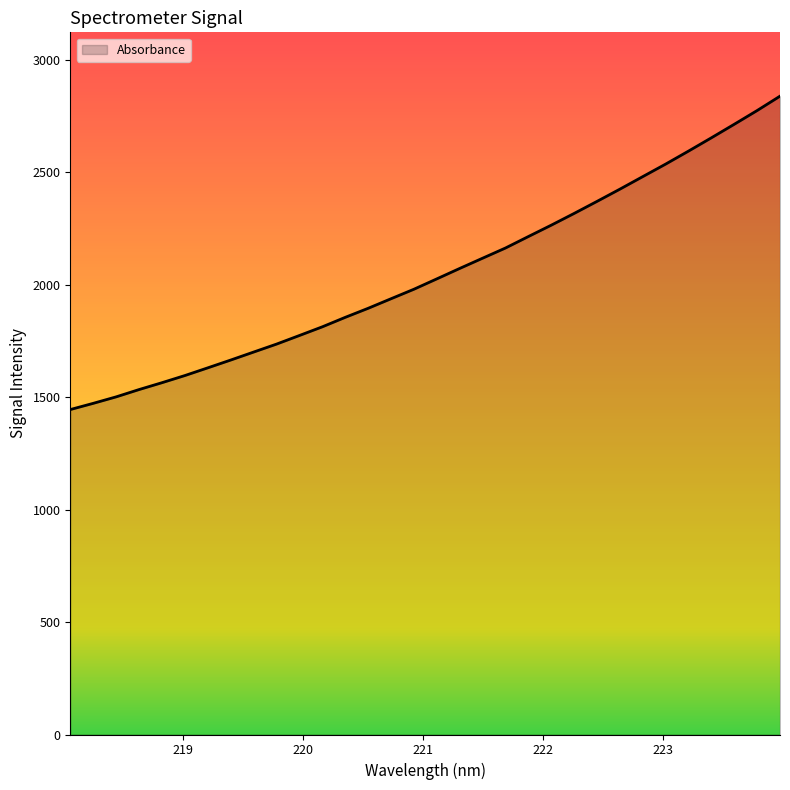

What is the sum of all values?

65650.3